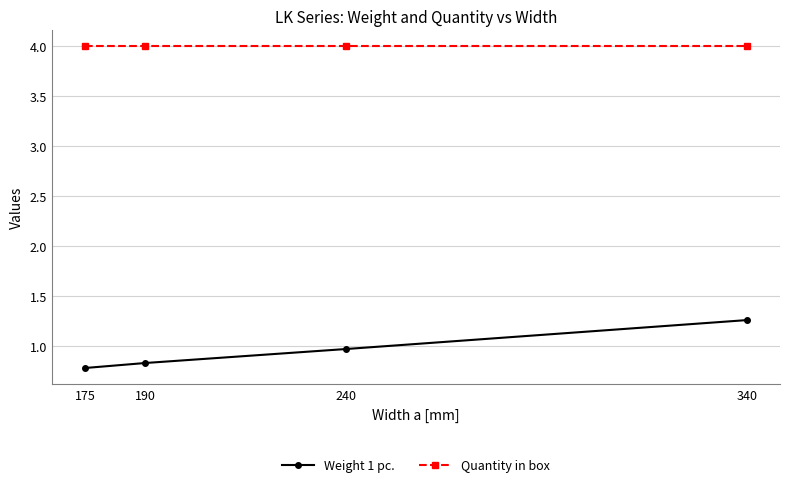

The value of Quantity in box at 175 is 5.2. True or false?

False